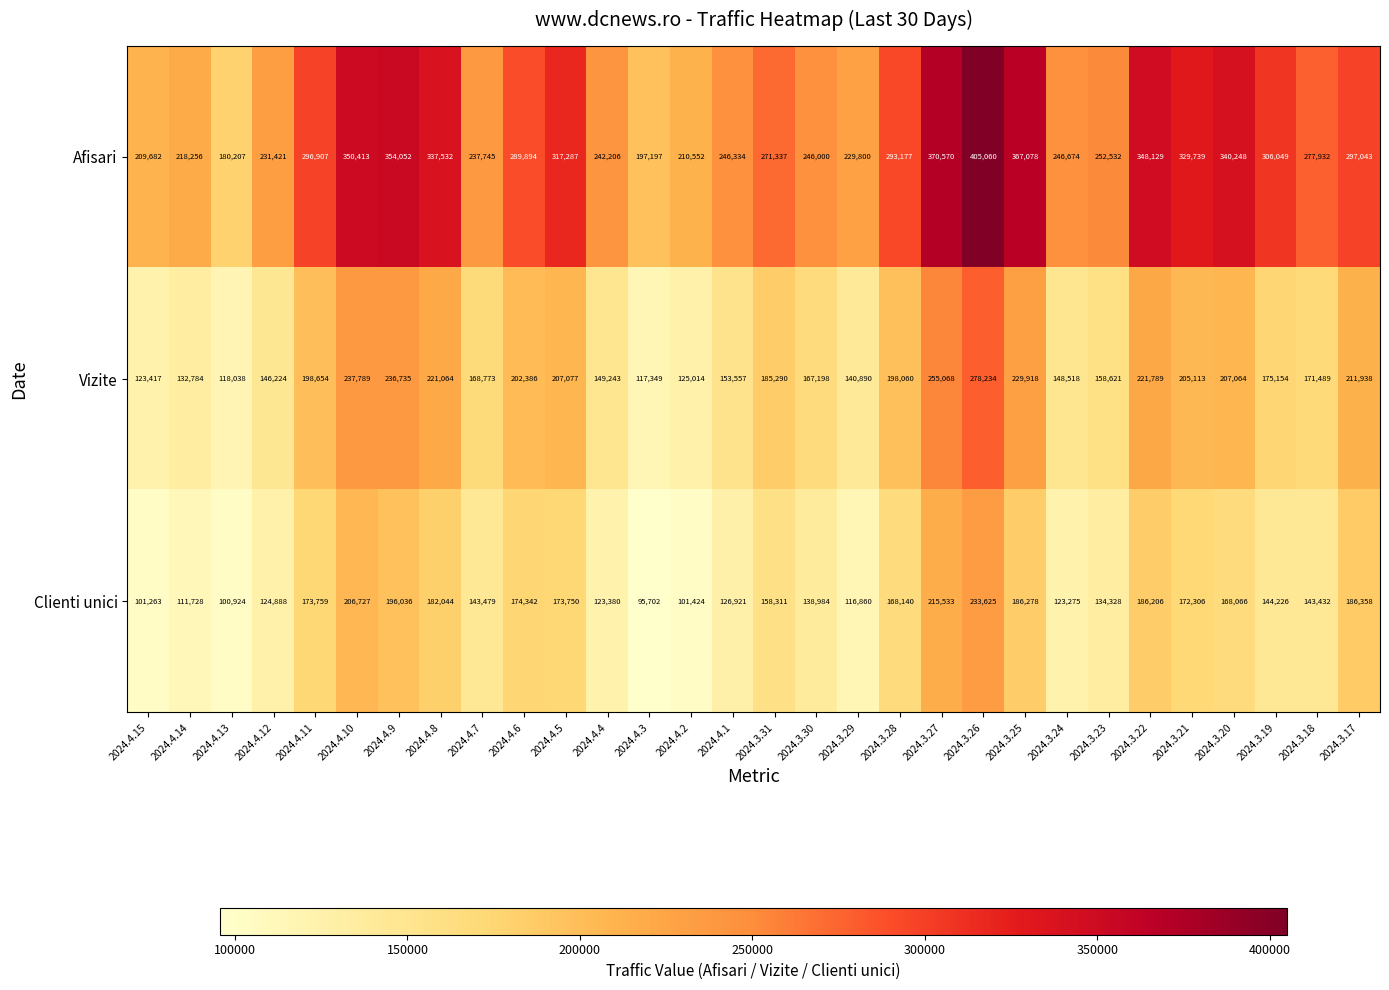

Which series changed the most between 2024.4.14 and 2024.4.2?

Clienti unici